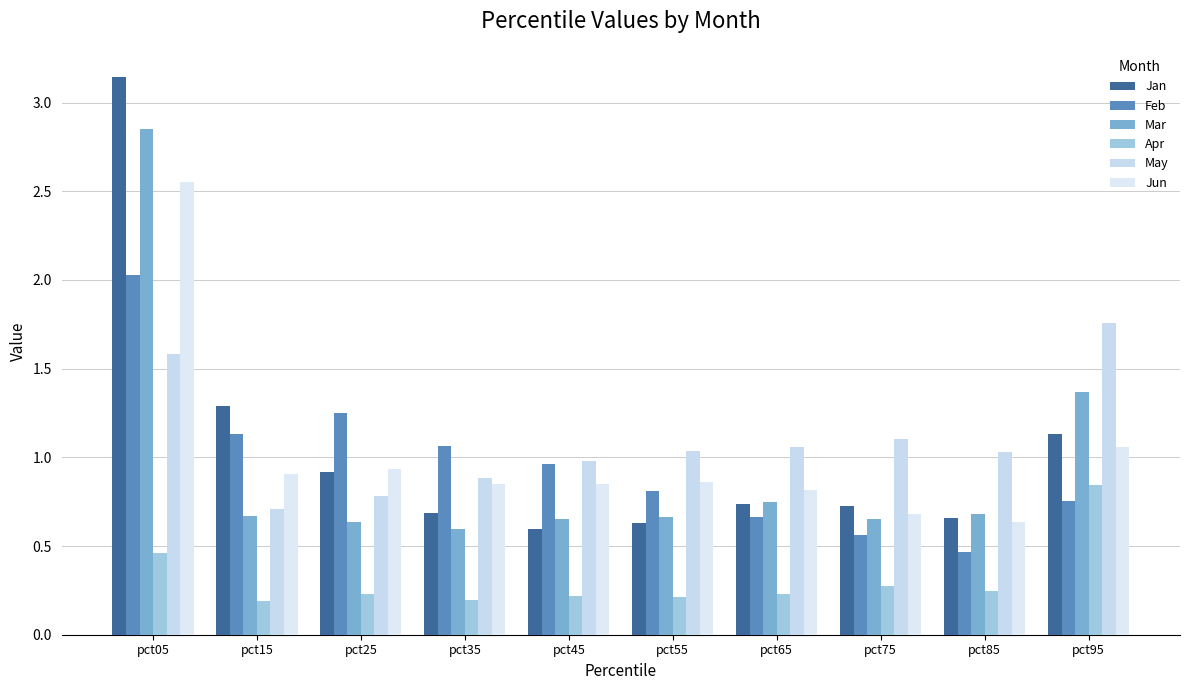

Which series has the widest spread of values?

Jan